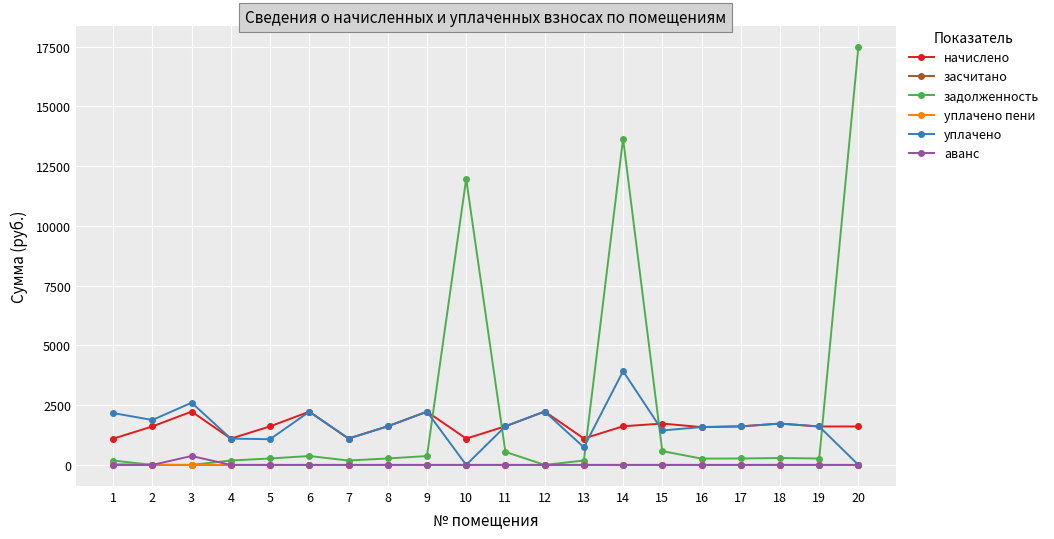

Between 6 and 14, which series saw the biggest shift?

задолженность